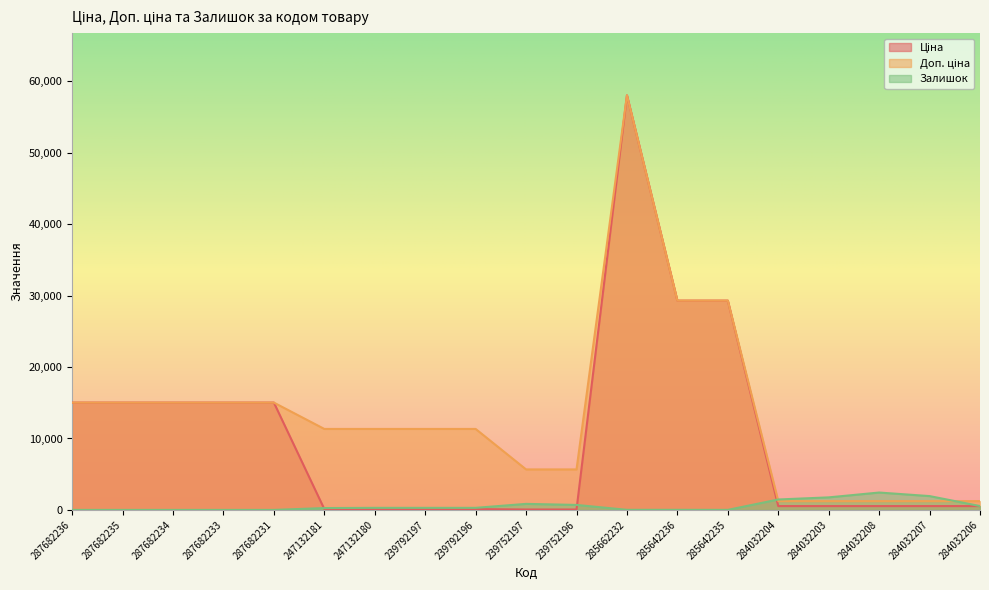

At which label does Залишок reach its minimum?

287682236